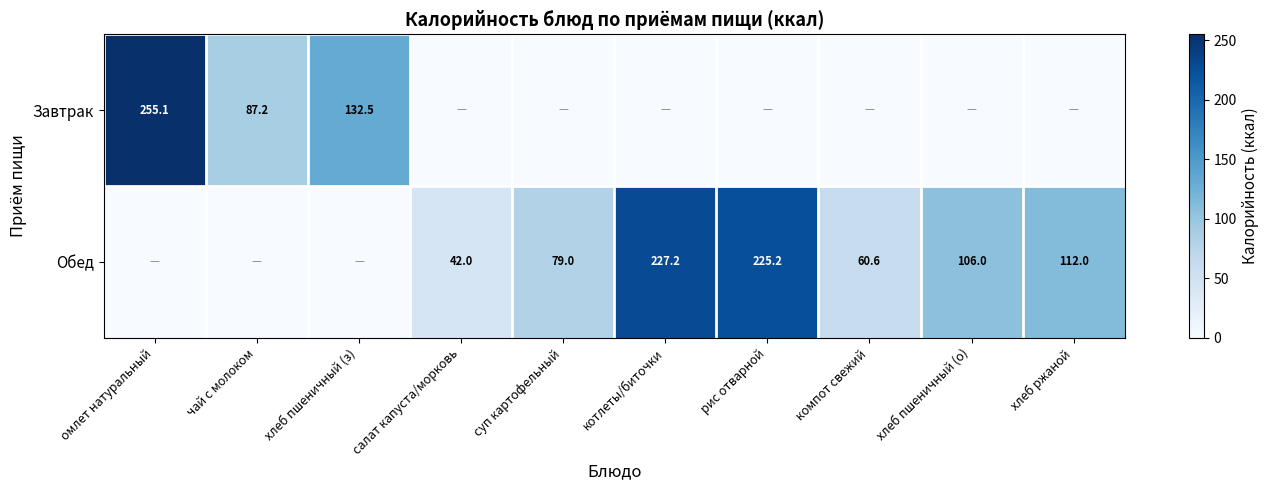

The value of Обед at суп картофельный is 20.3. True or false?

False